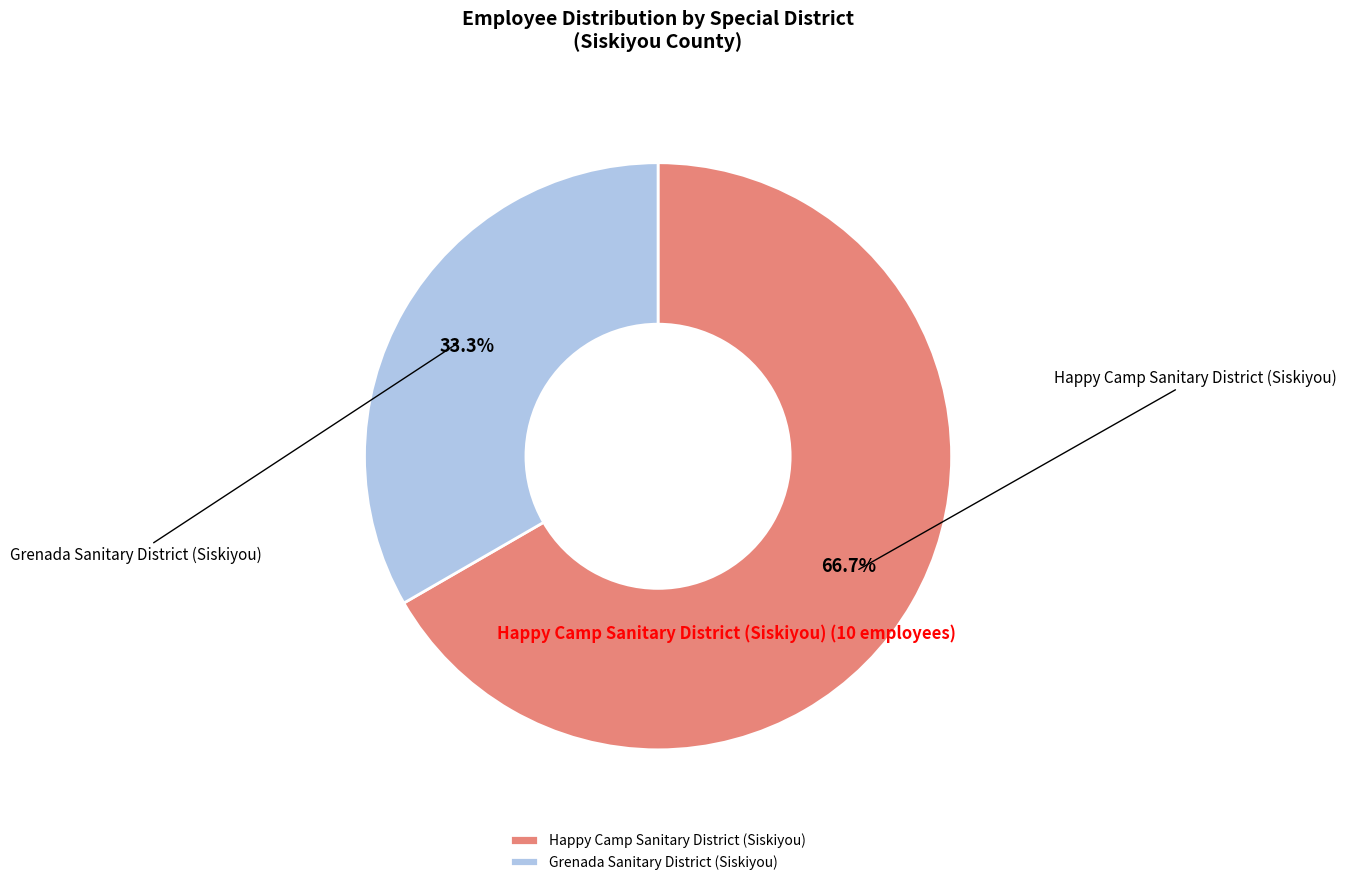

How many segments does this pie chart have?

2